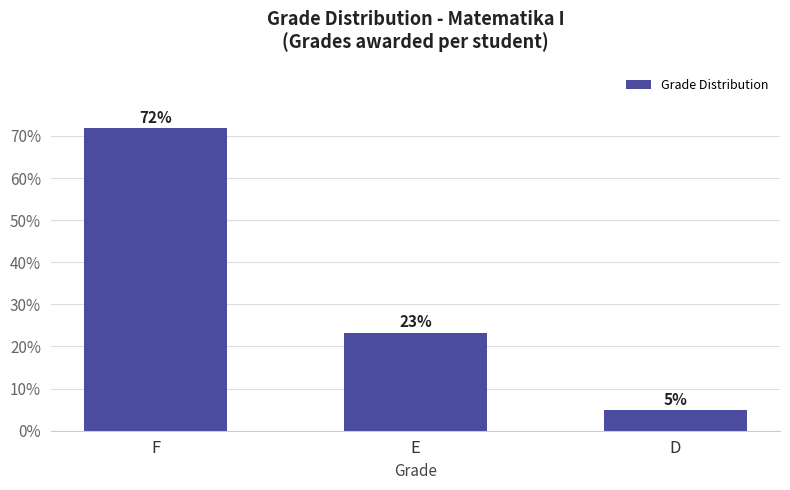

At which label is the value closest to 38?

E